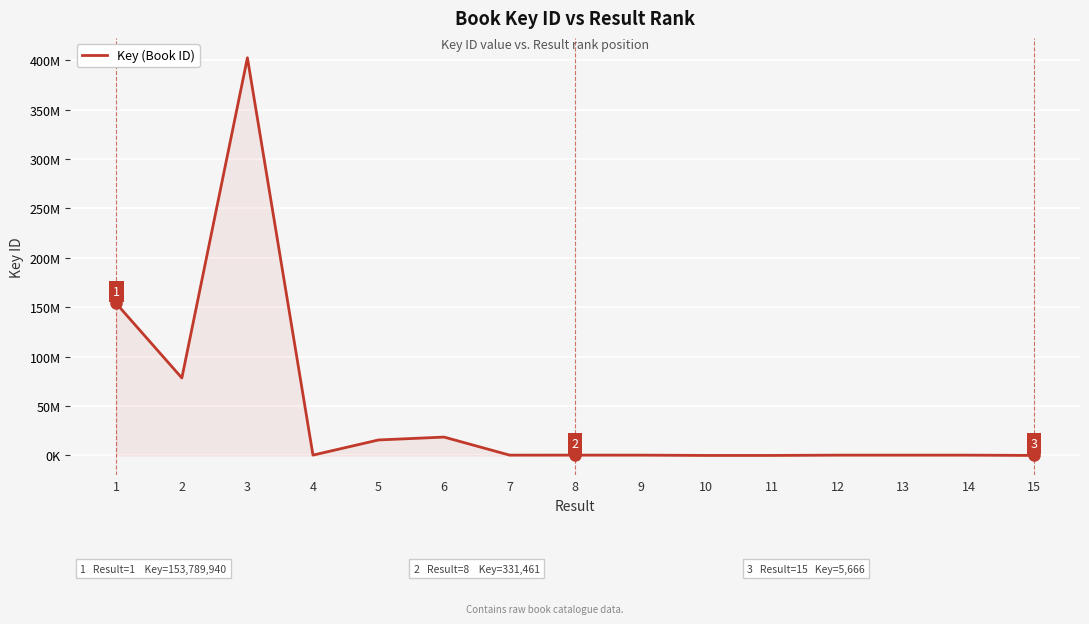

How many points are lower than both their immediate neighbors (excluding endpoints)?

4